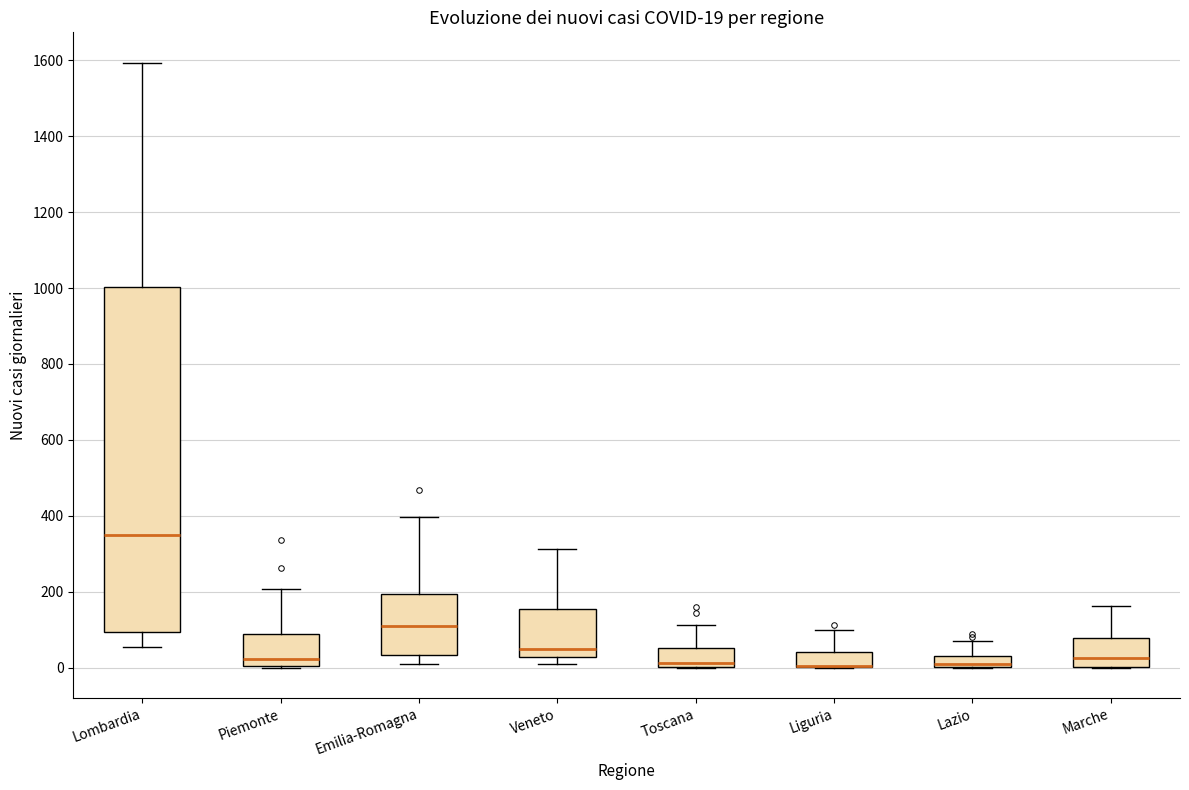

Comparing the boxes themselves (not the whiskers), which one is the tallest?

Lombardia